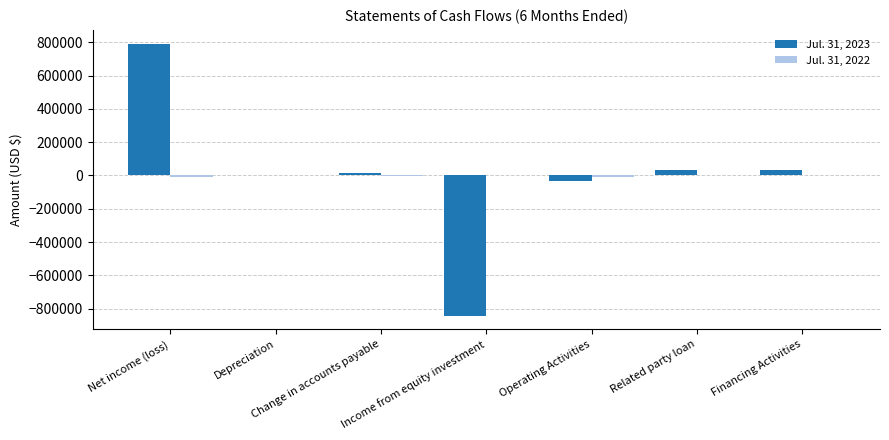

What is the greatest value displayed?

793507